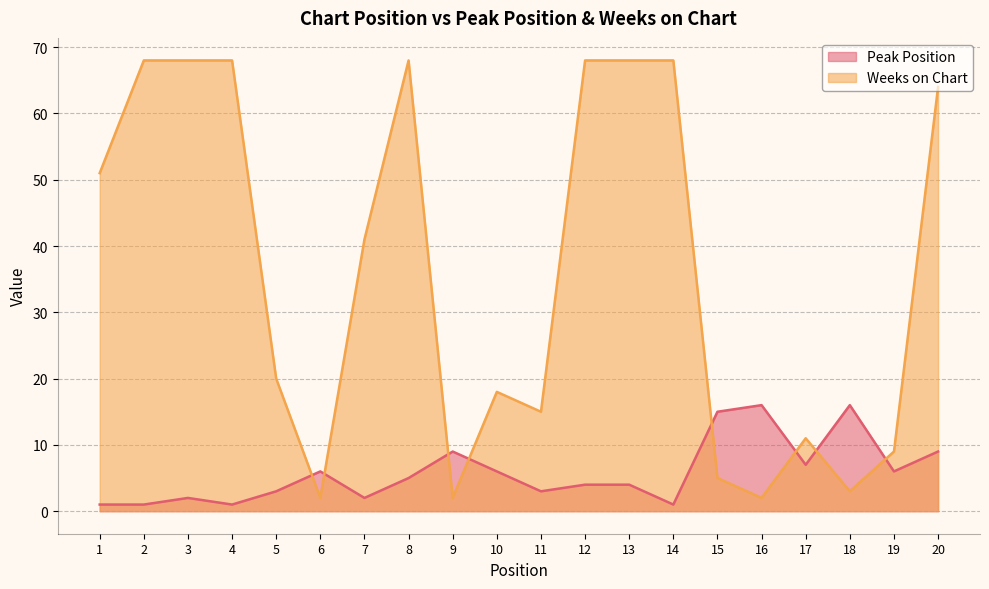

Which category has the highest value across all series?

2